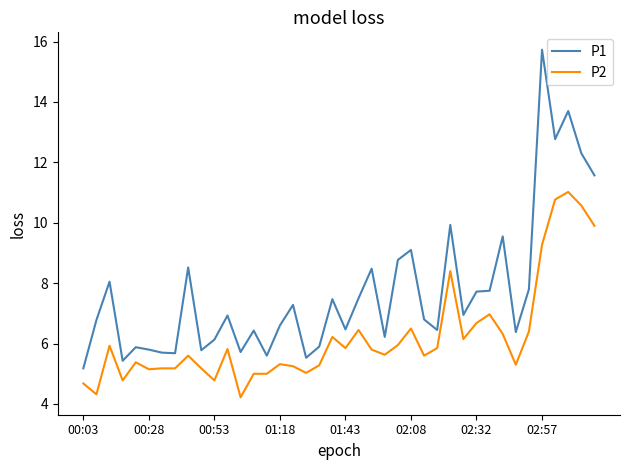

Which series has the largest range (max minus min)?

P1